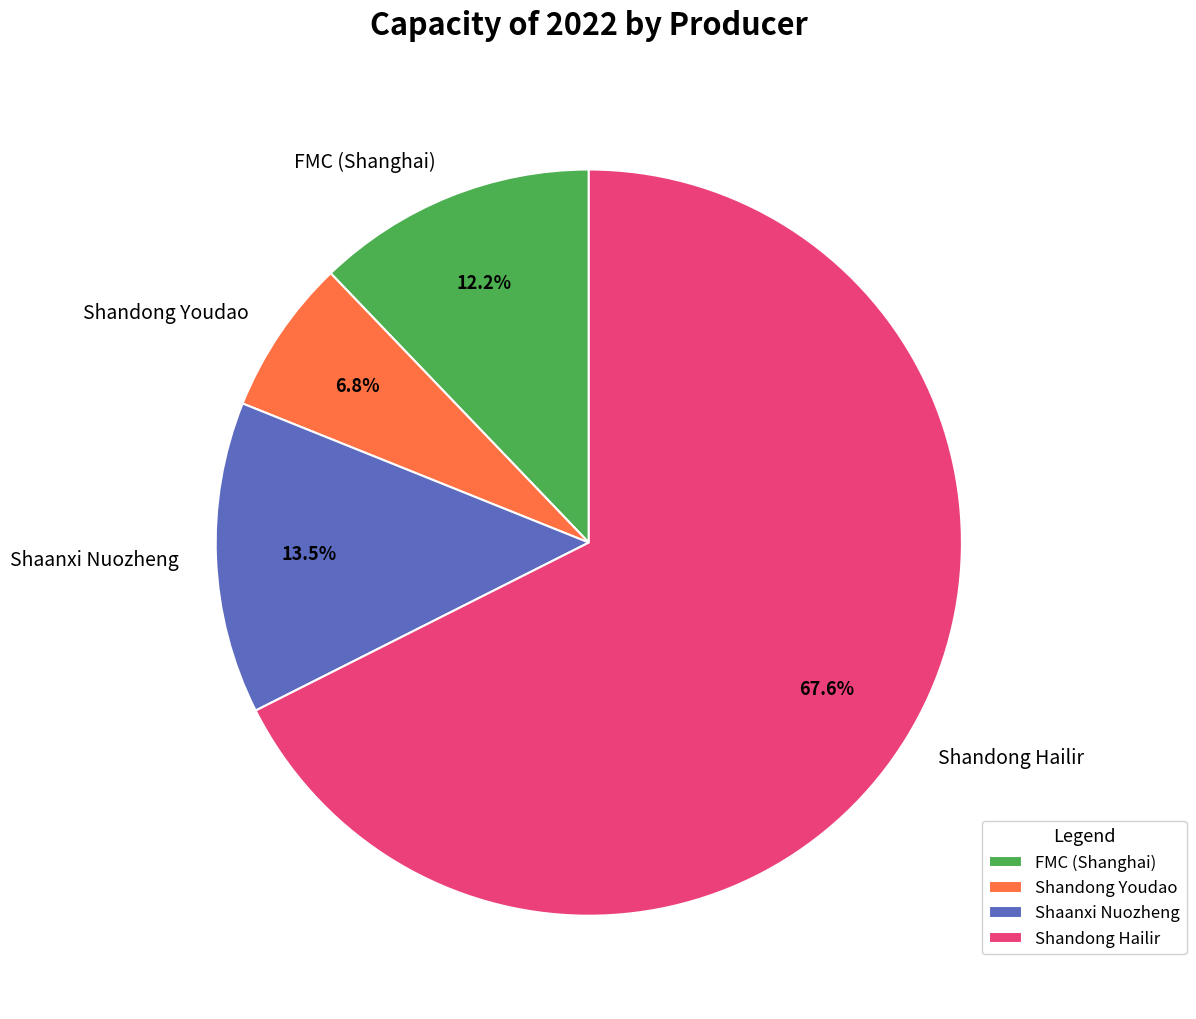

Which category has the smallest portion of the pie?

Shandong Youdao